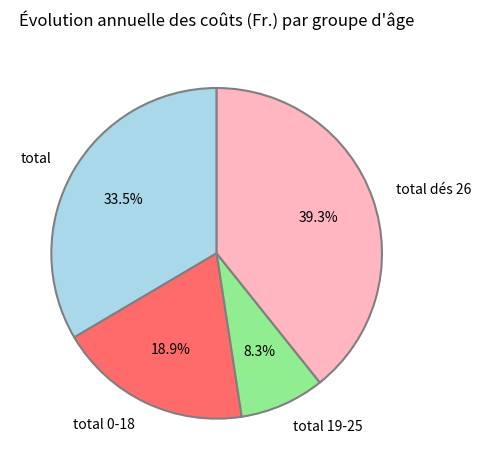

Is it true that total dés 26 is 27% of the pie?

False